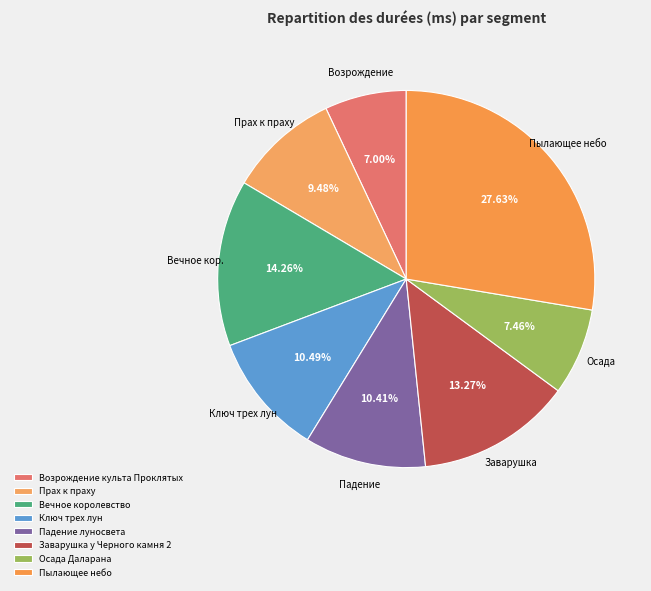

What is the largest slice in the pie chart?

Пылающее небо